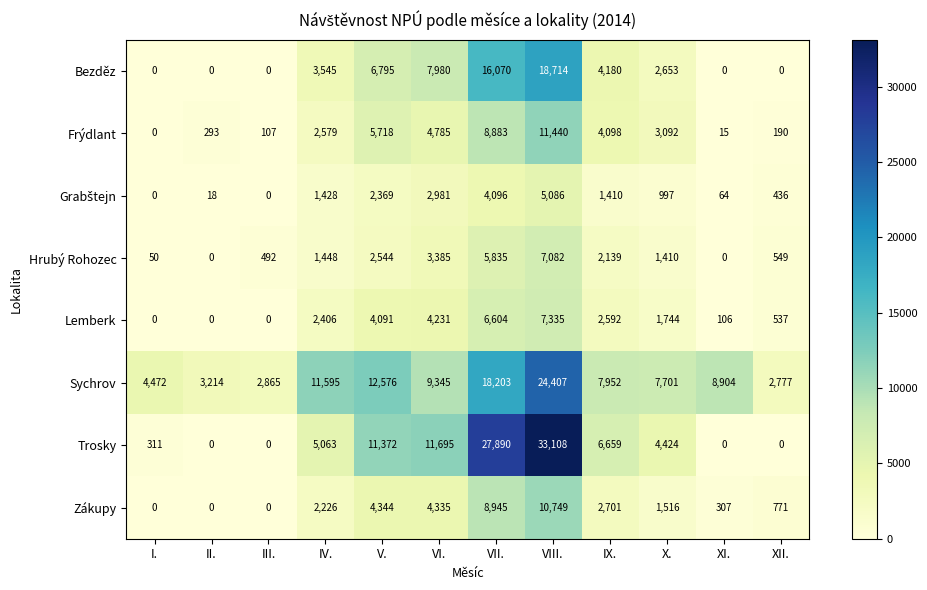

Rank the categories by Frýdlant value from lowest to highest.

I., XI., III., XII., II., IV., X., IX., VI., V., VII., VIII.